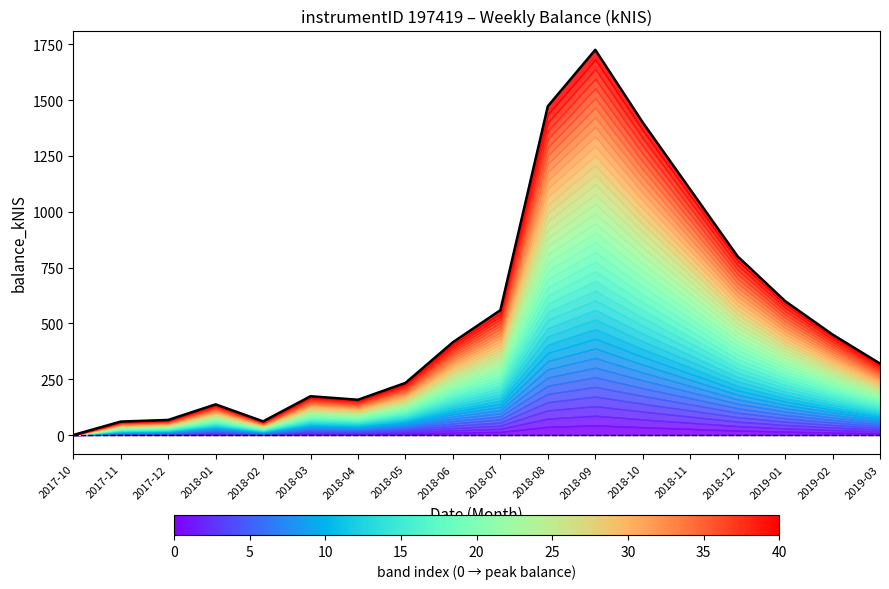

At which category does the data reach its first local valley?

2018-02